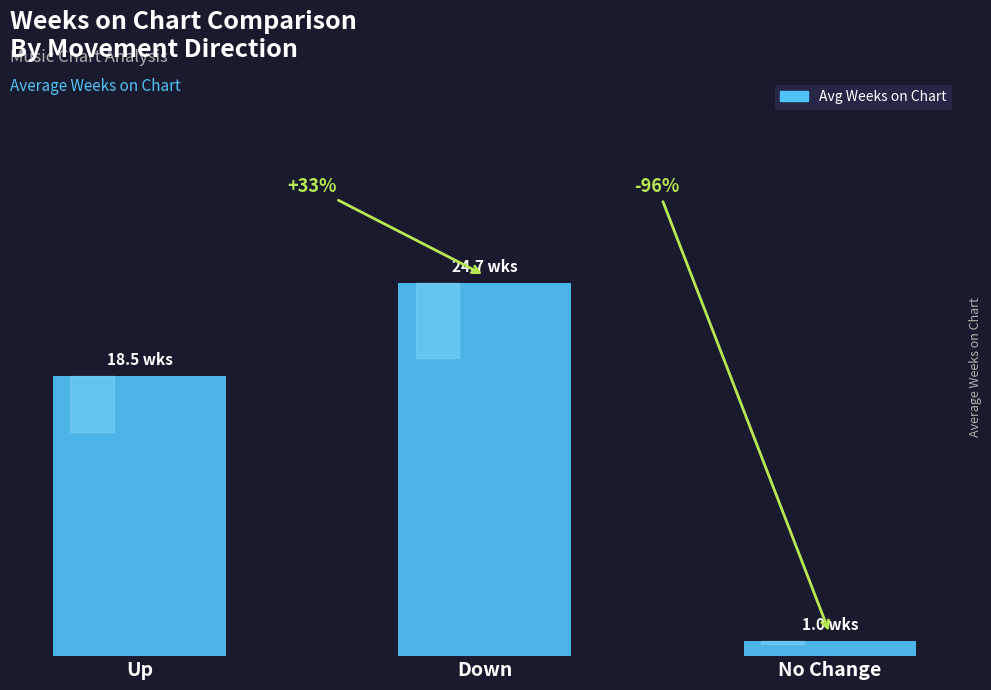

The value at Up is 18.5. True or false?

True